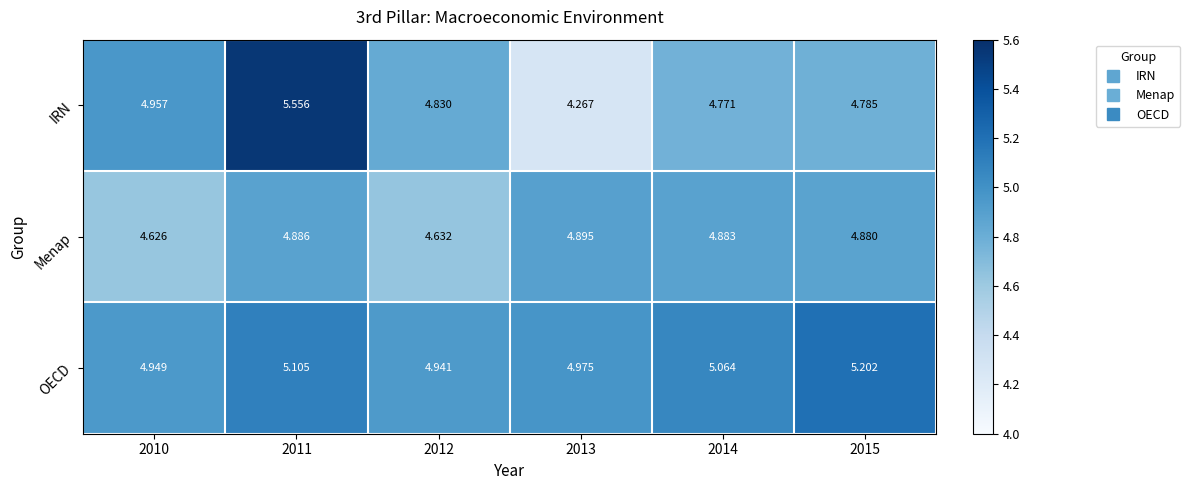

Is the value of IRN at 2010 greater than the value of OECD at 2012?

Yes